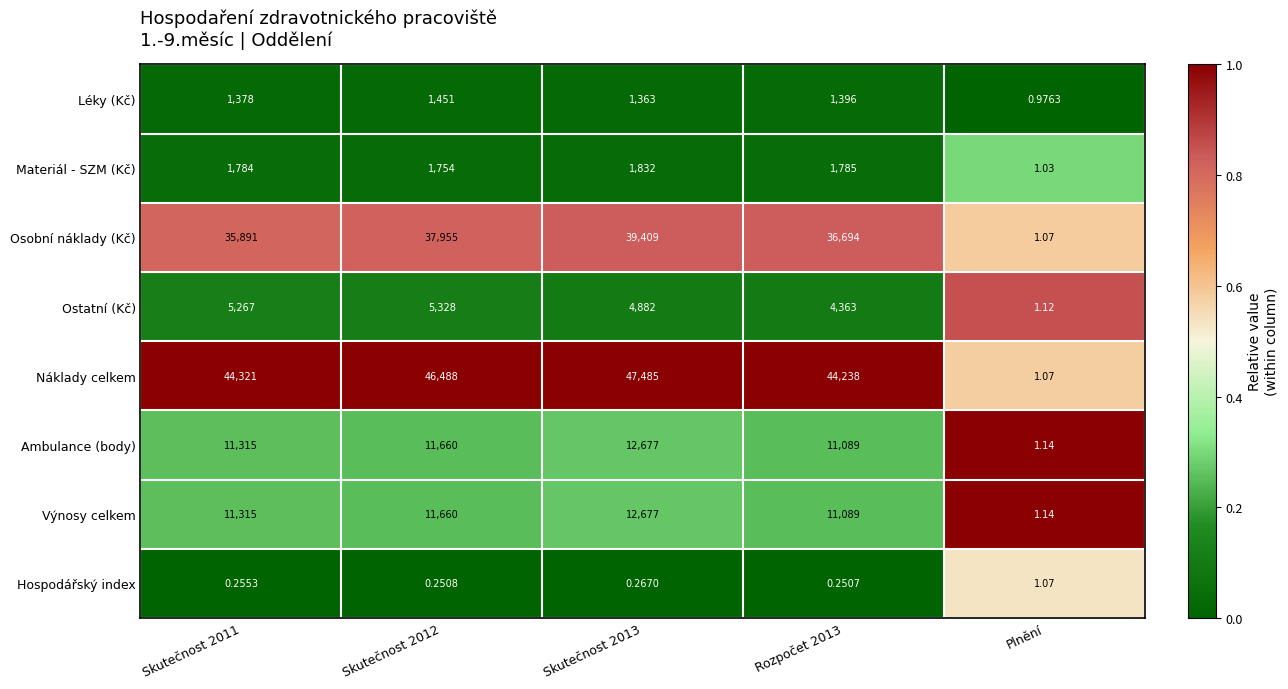

Which category has the lowest value in the Ambulance (body) series?

Plnění